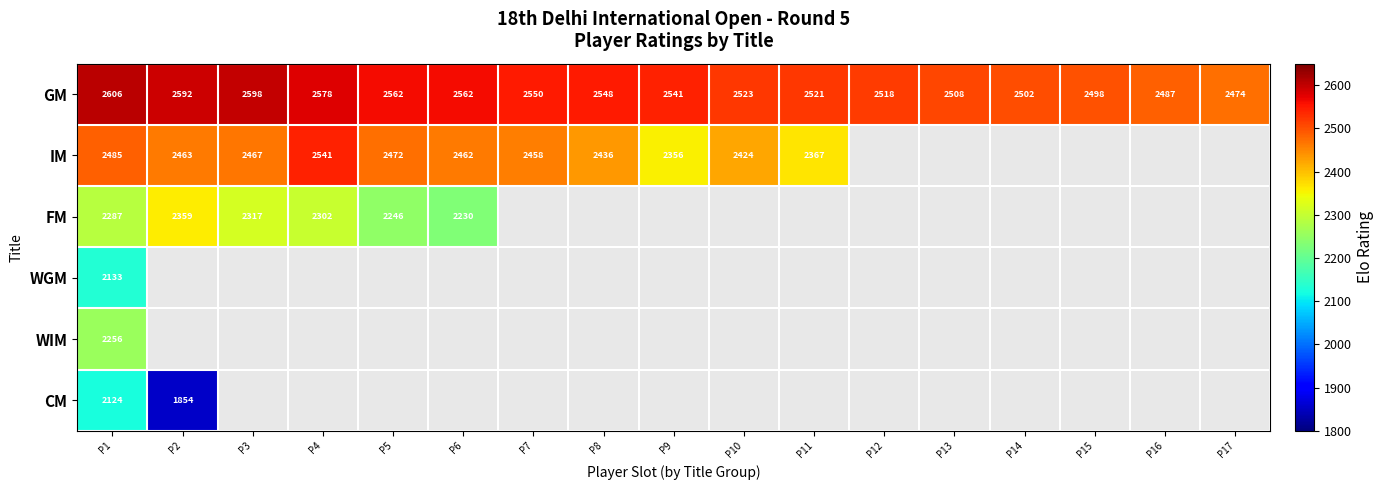

Which category has the highest value in the GM series?

P1